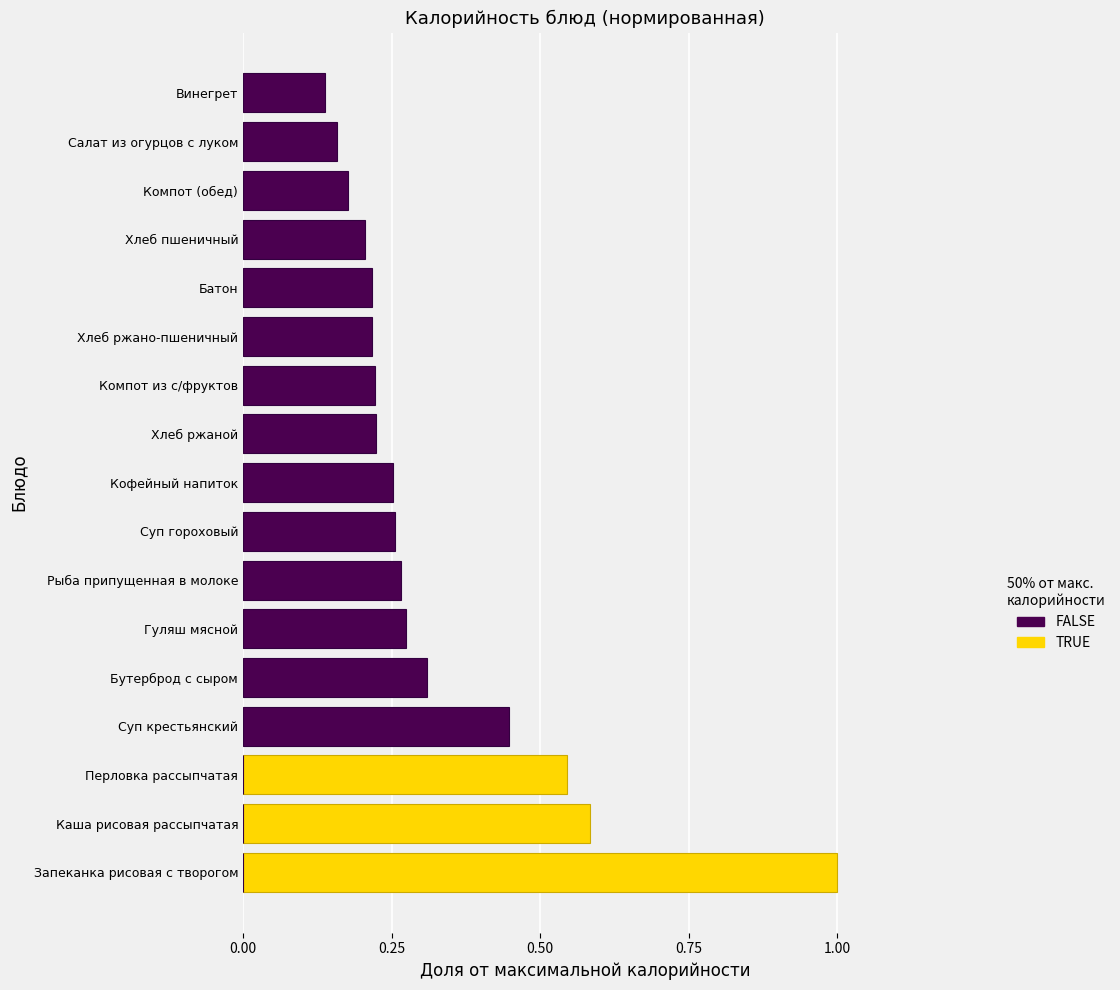

Which series has the largest total across all categories?

FALSE (<50% макс.калорийности)